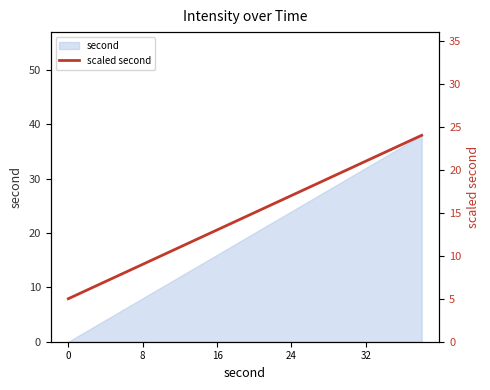

How many values exceed 15?

9